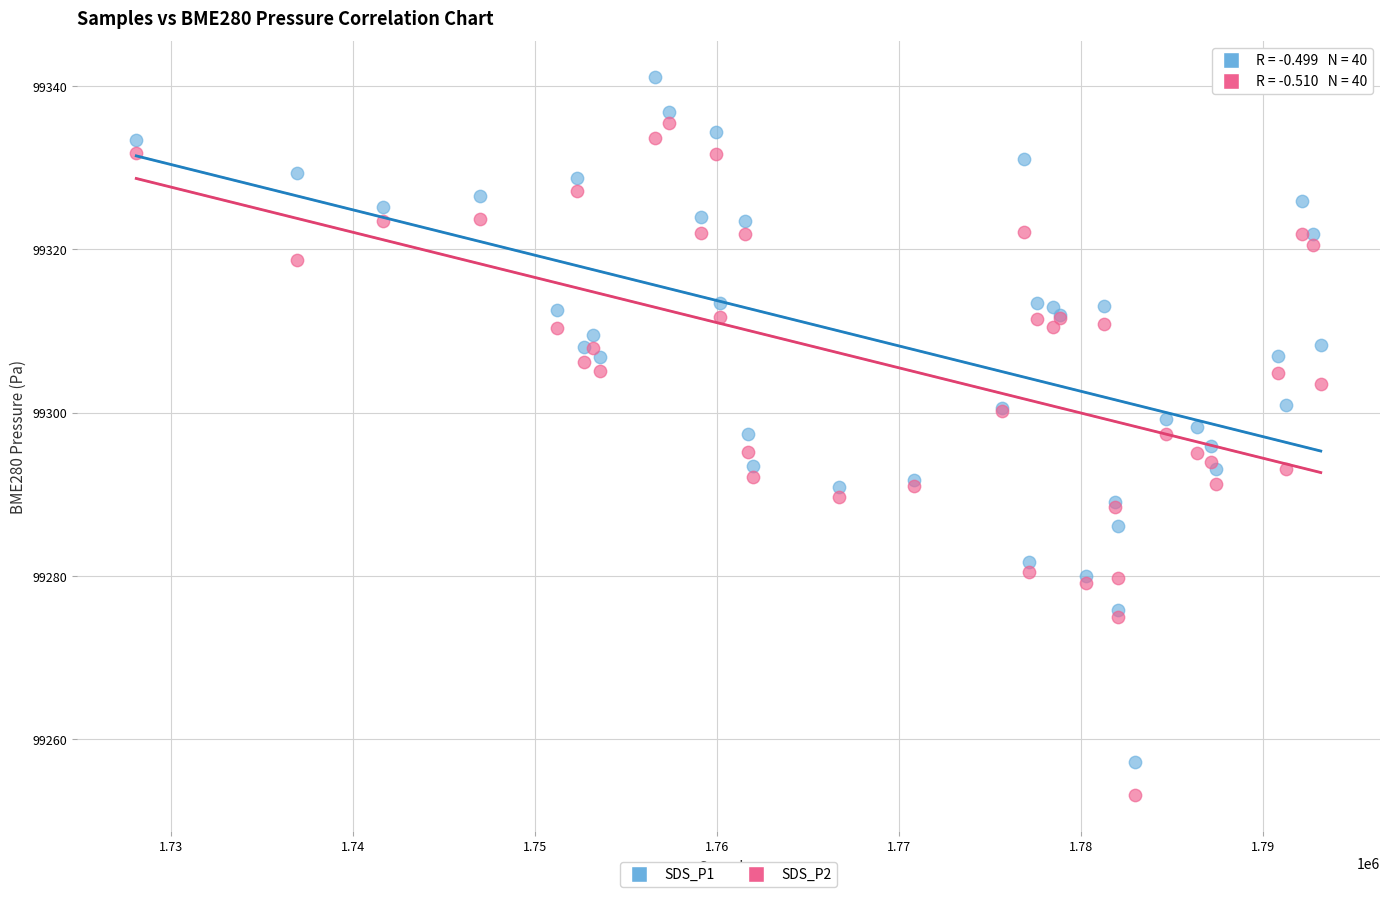

Which series has the largest Y range (max minus min)?

SDS_P1